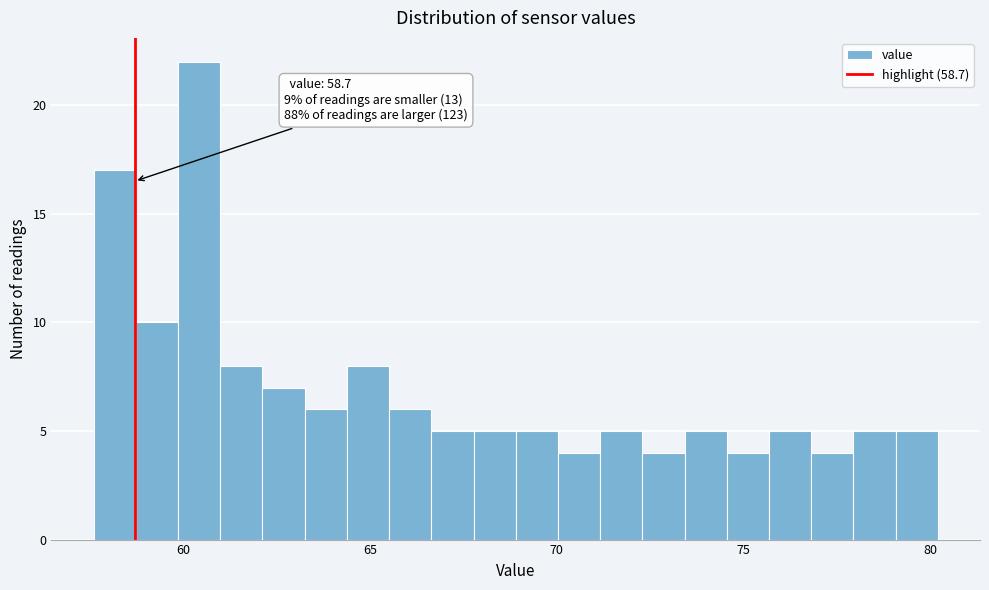

Read against the x-axis, roughly where is the centre of the tallest bar?

60.5